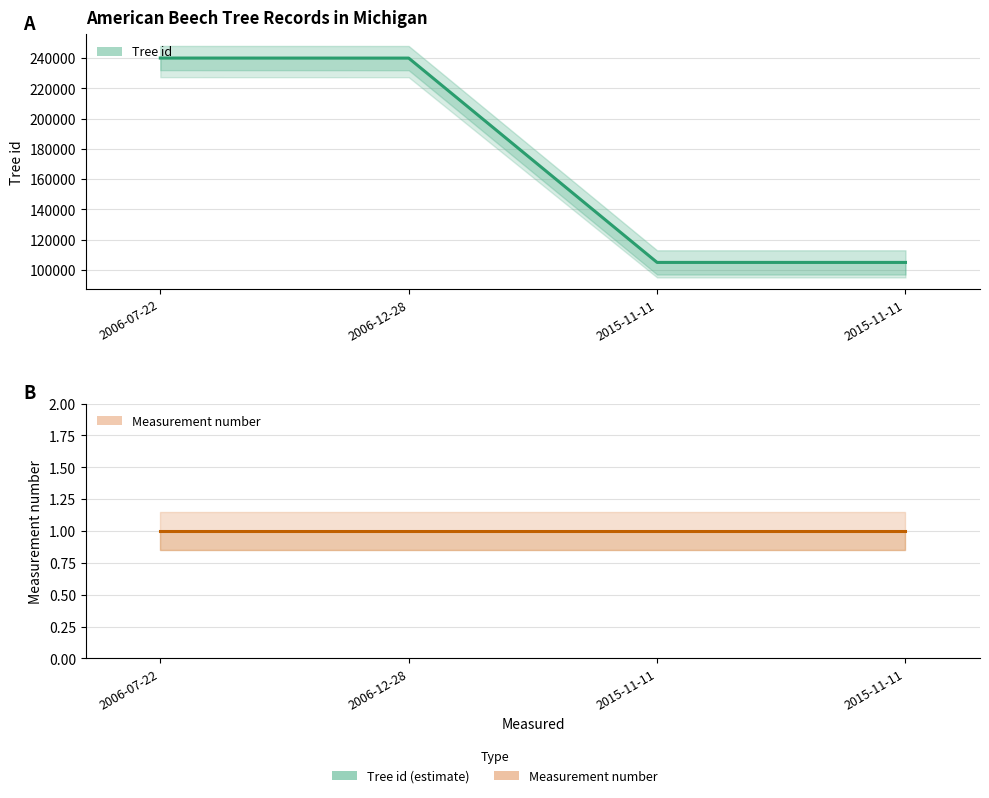

What is the spread (max minus min) of values at 2006-07-22?

240006